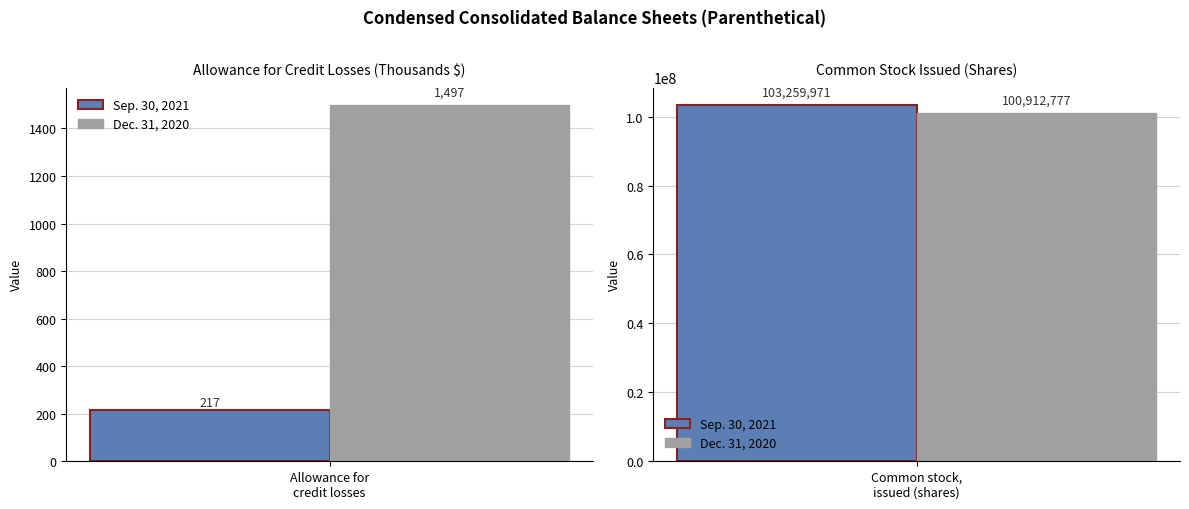

Rank the series at Allowance for credit losses from highest to lowest value.

Dec. 31, 2020, Sep. 30, 2021